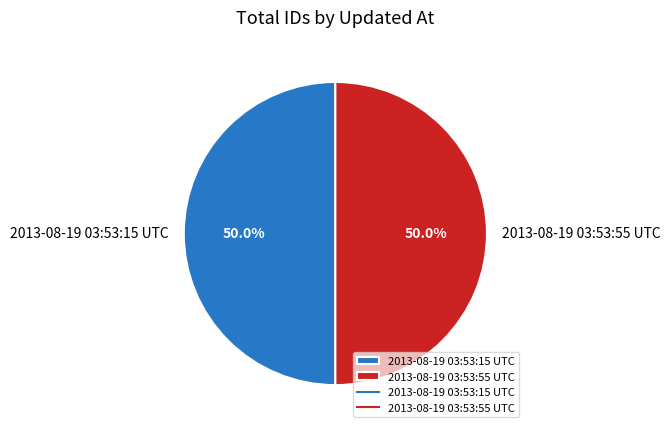

What percentage is NOT represented by 2013-08-19 03:53:55 UTC?

50.0%